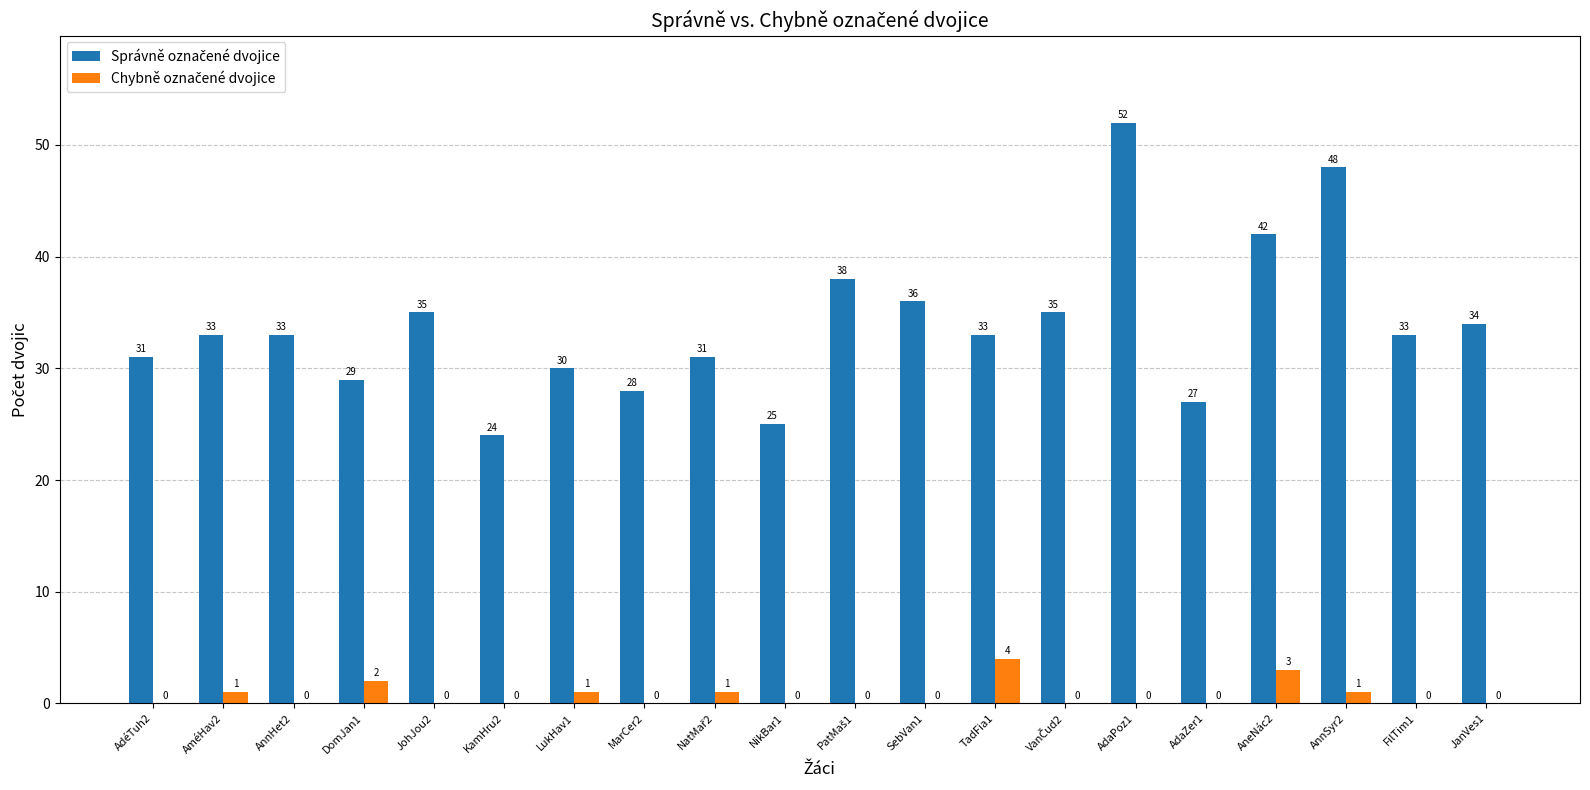

At which category is the sum across all series the highest?

AdaPoz1